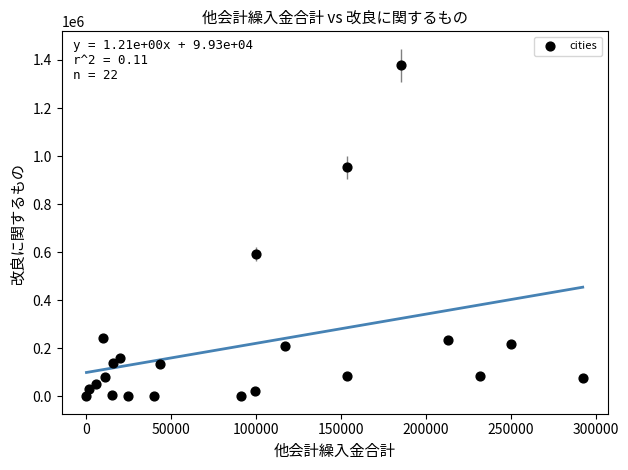

What Y value in the scatter plot is closest to 688936?

593249